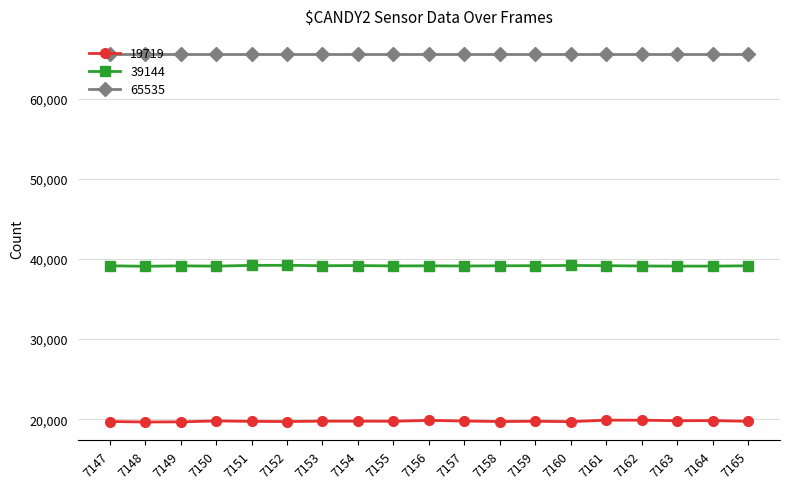

What is the approximate value of 19719 at 7154?

19759